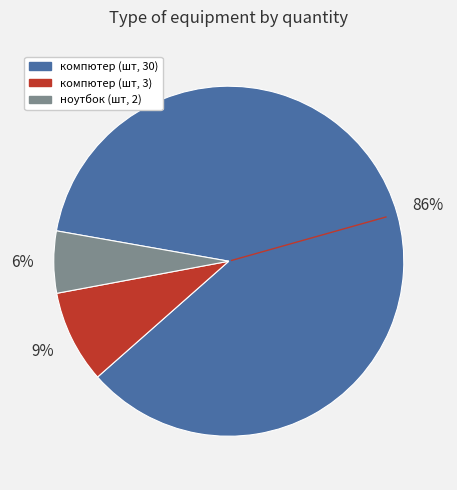

To the nearest percent, what is the average slice percentage?

33%